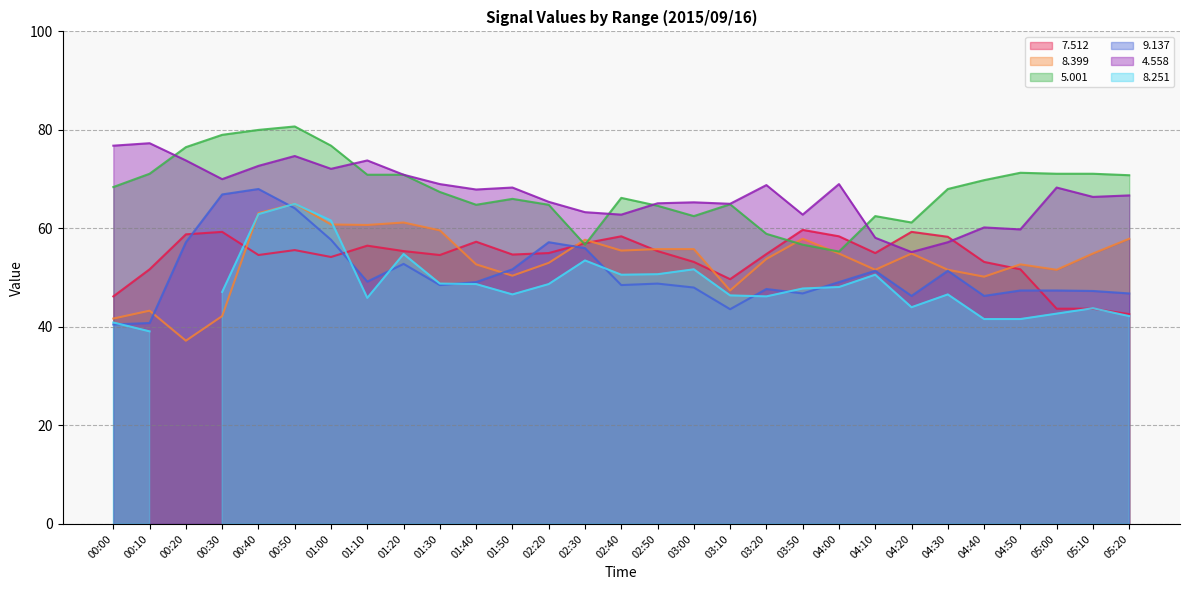

Which has a higher value, 01:10 or 04:20?

04:20